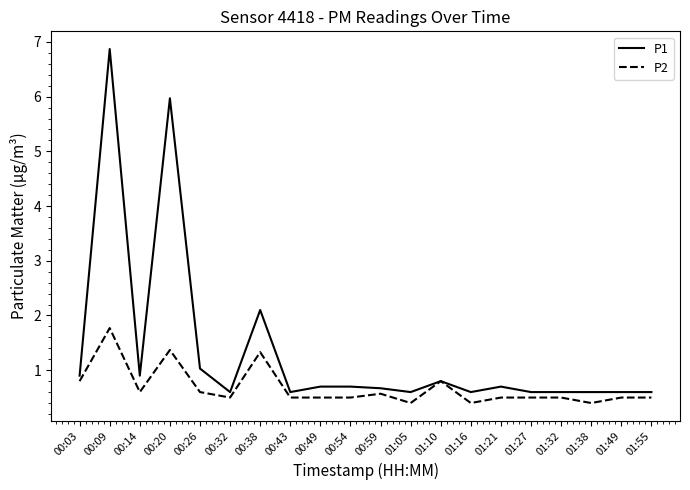

At 00:03, list the series in order from smallest to largest.

P2, P1